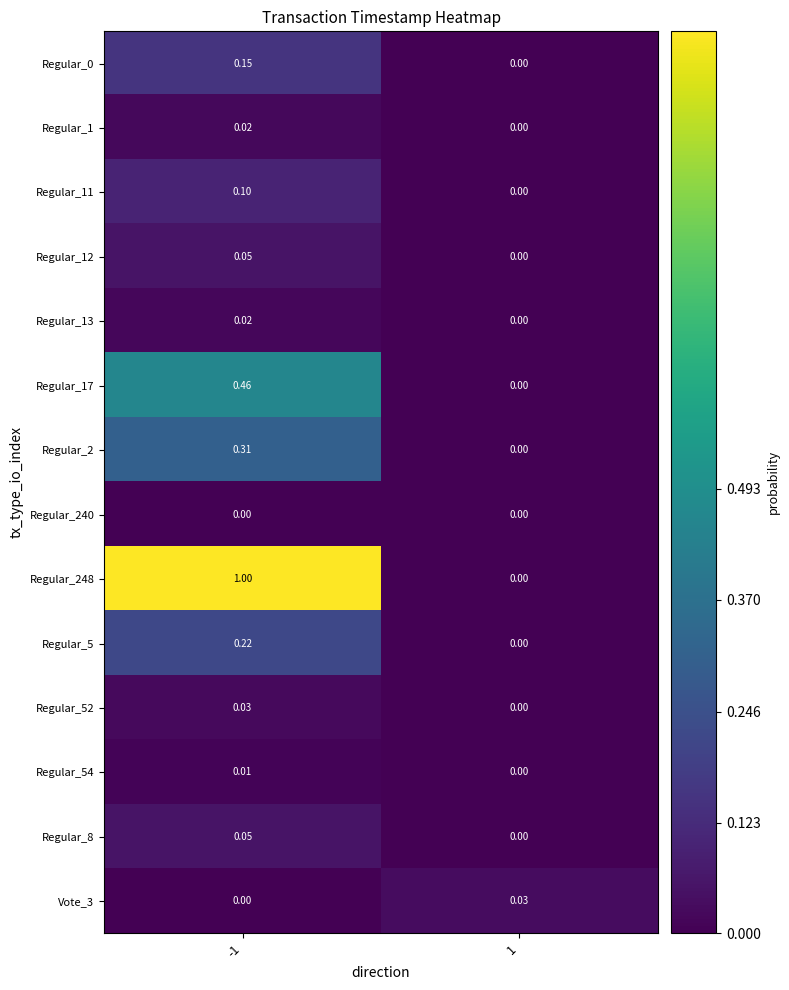

What is the total value across all series at -1?

2.4